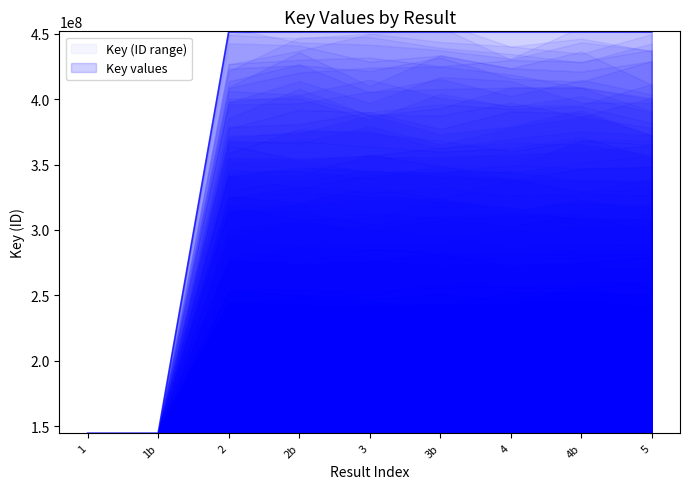

The value of Key values at 3b is 451425345. True or false?

True